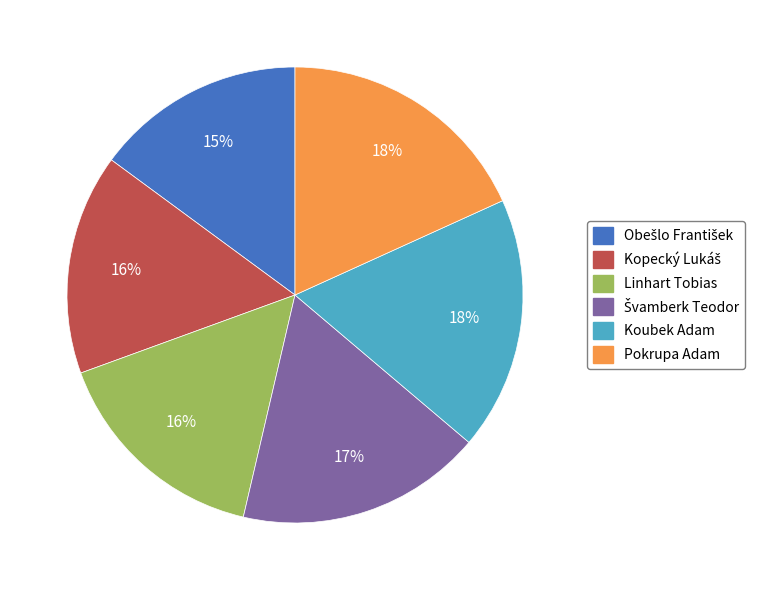

The Pokrupa Adam slice represents 24% of the pie. True or false?

False